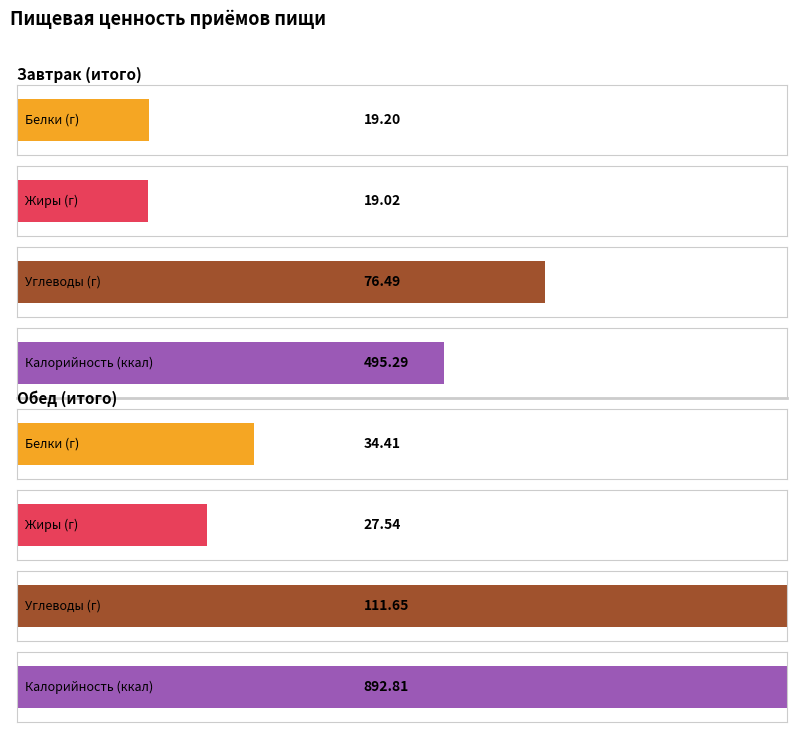

Rank the categories by Жиры value from highest to lowest.

Обед (итого), Завтрак (итого)